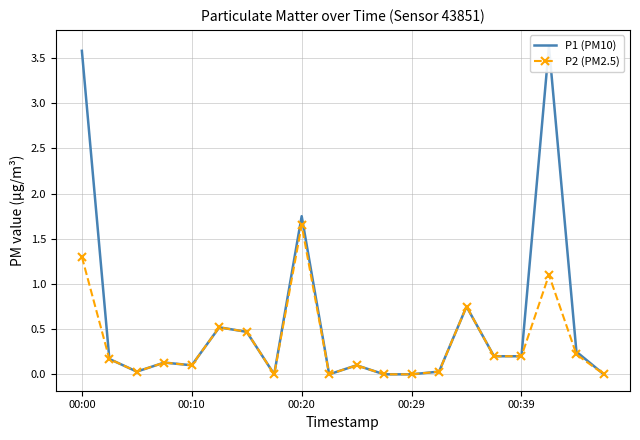

At which label does P2 (PM2.5) reach its peak?

00:20